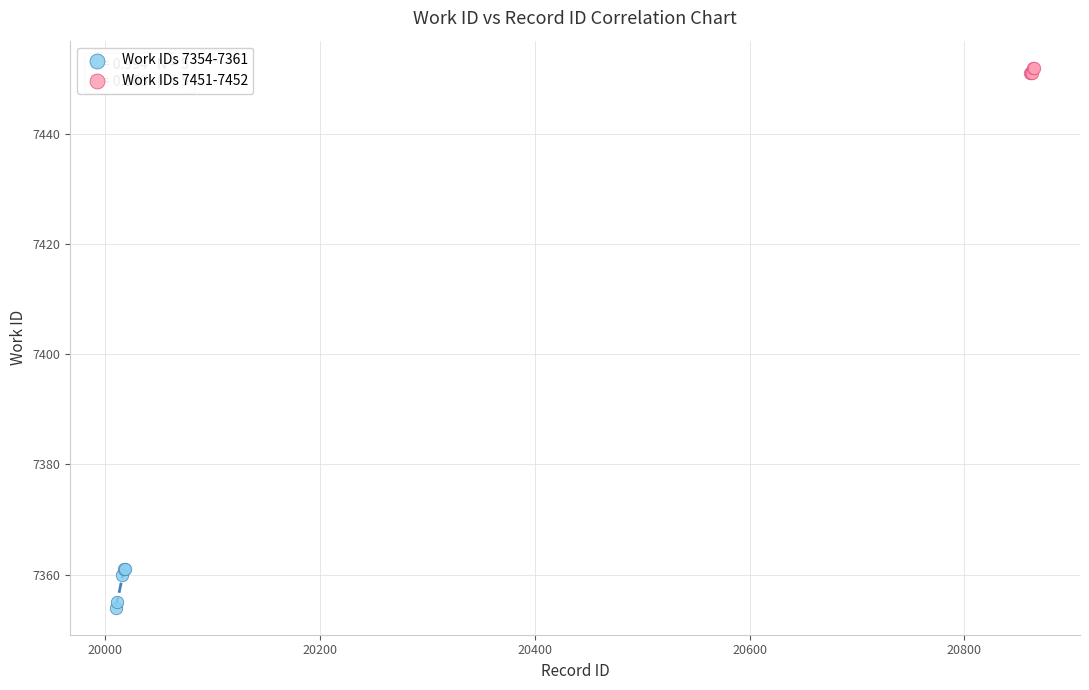

Which series has the widest spread of Y values?

Work IDs 7354-7361